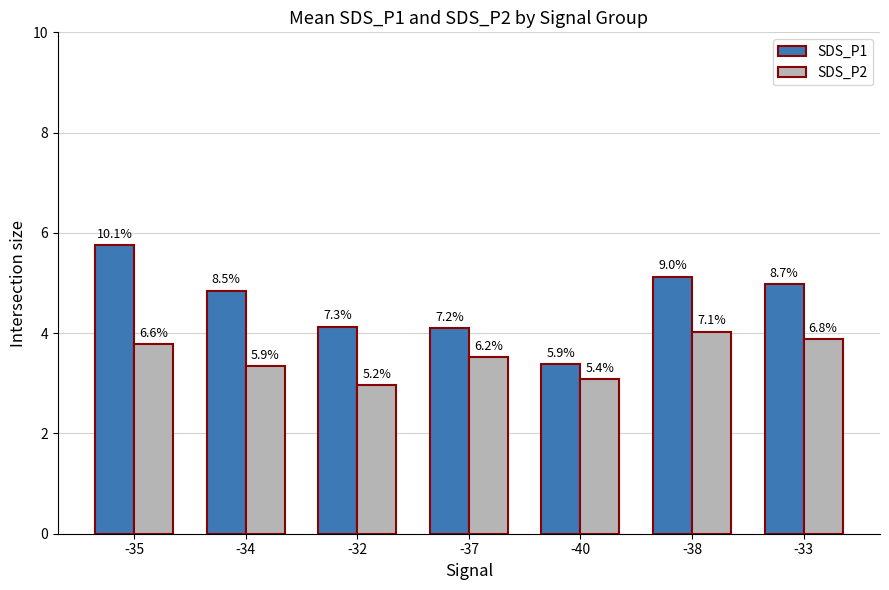

What is the lowest value of the SDS_P1 series?

3.4